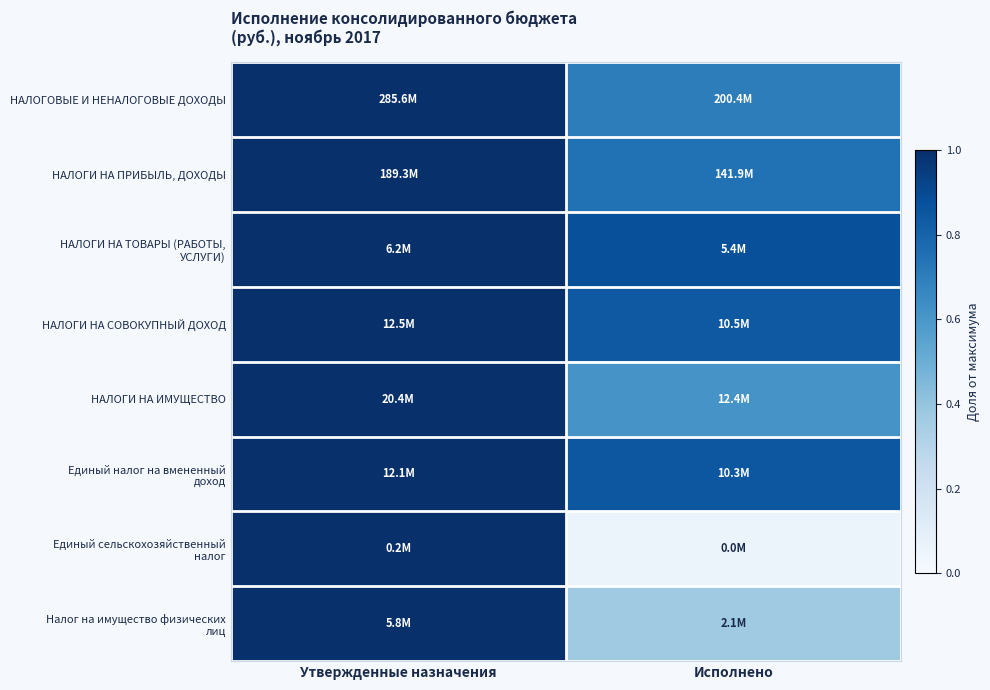

Which category has the lowest value across all series?

Исполнено